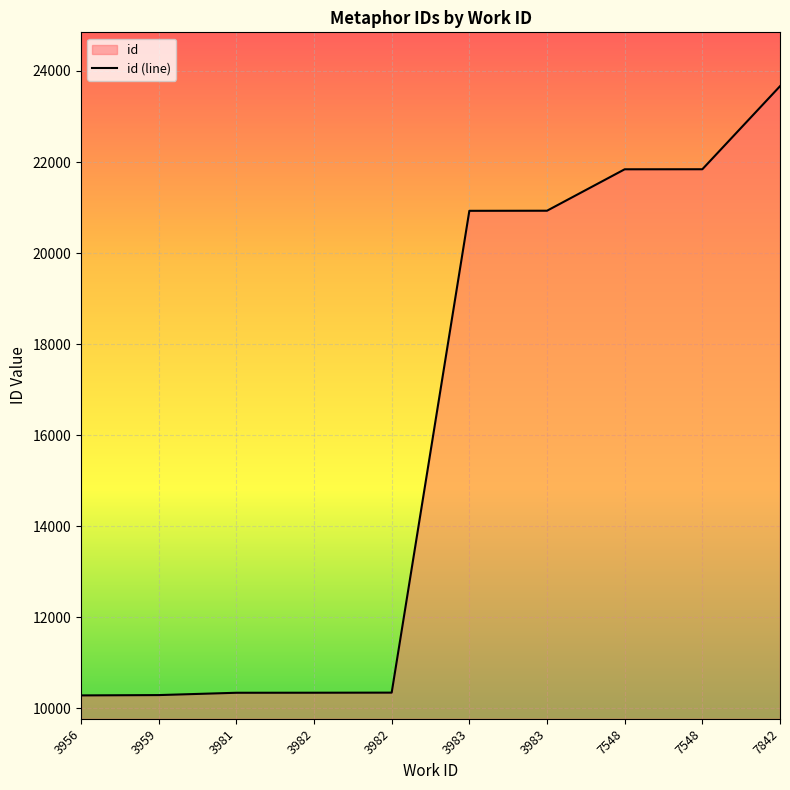

The value at 7842 is 23666. True or false?

True